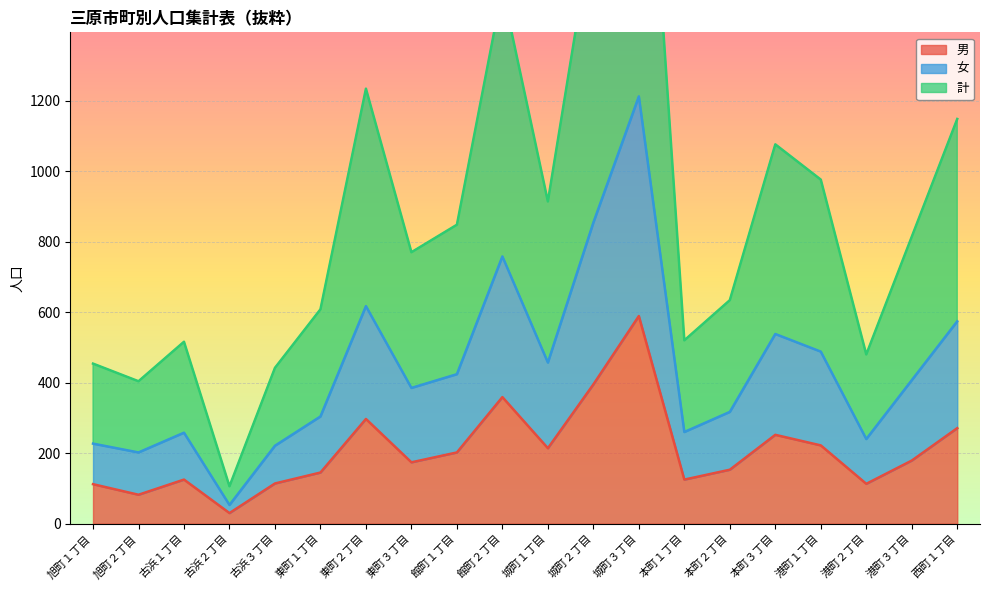

How many interior local valleys does the 男 series have?

6